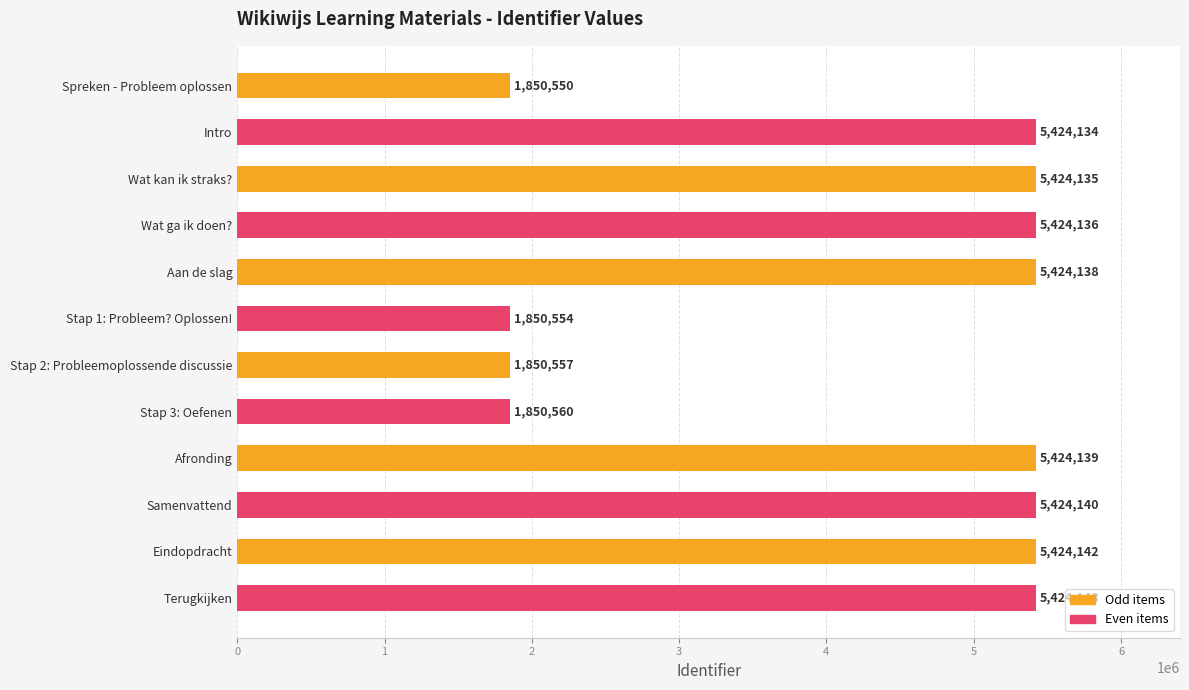

Reading top to bottom, what are all the values shown in this chart?

Spreken - Probleem oplossen=1850550	Intro=5424134	Wat kan ik straks?=5424135	Wat ga ik doen?=5424136	Aan de slag=5424138	Stap 1: Probleem? Oplossen!=1850554	Stap 2: Probleemoplossende discussie=1850557	Stap 3: Oefenen=1850560	Afronding=5424139	Samenvattend=5424140	Eindopdracht=5424142	Terugkijken=5424143